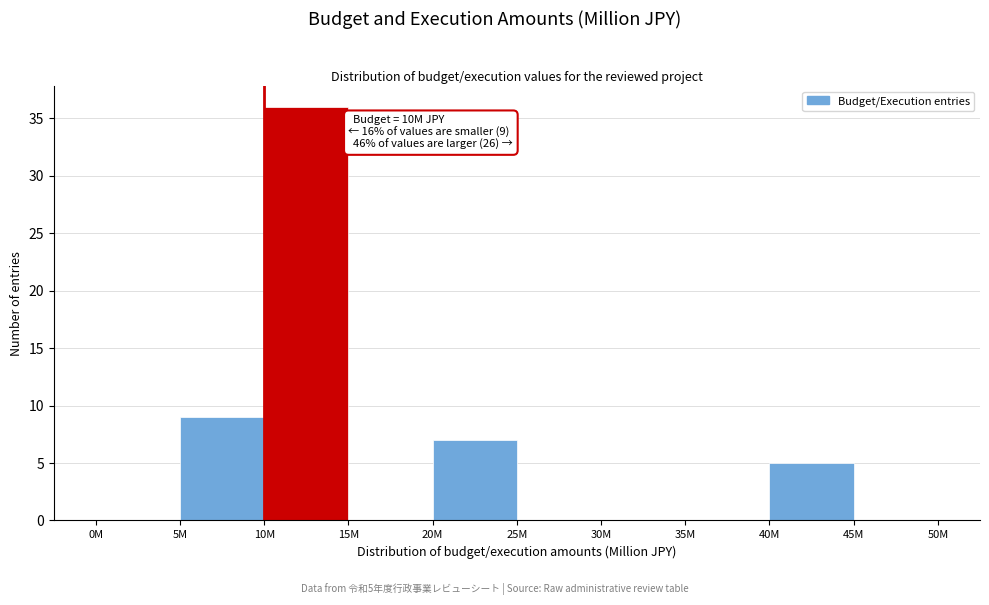

Reading left to right, list all the values displayed in this chart.

0M=0	5M=9	10M=36	15M=0	20M=7	25M=0	30M=0	35M=0	40M=5	45M=0